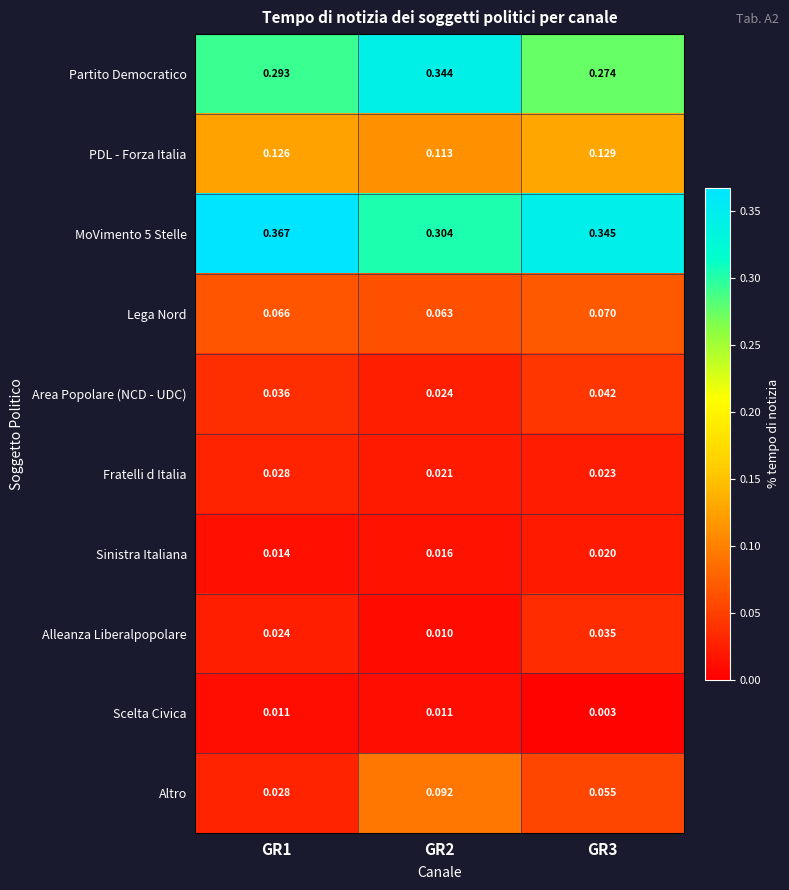

Which series changed the most between GR2 and GR3?

Partito Democratico